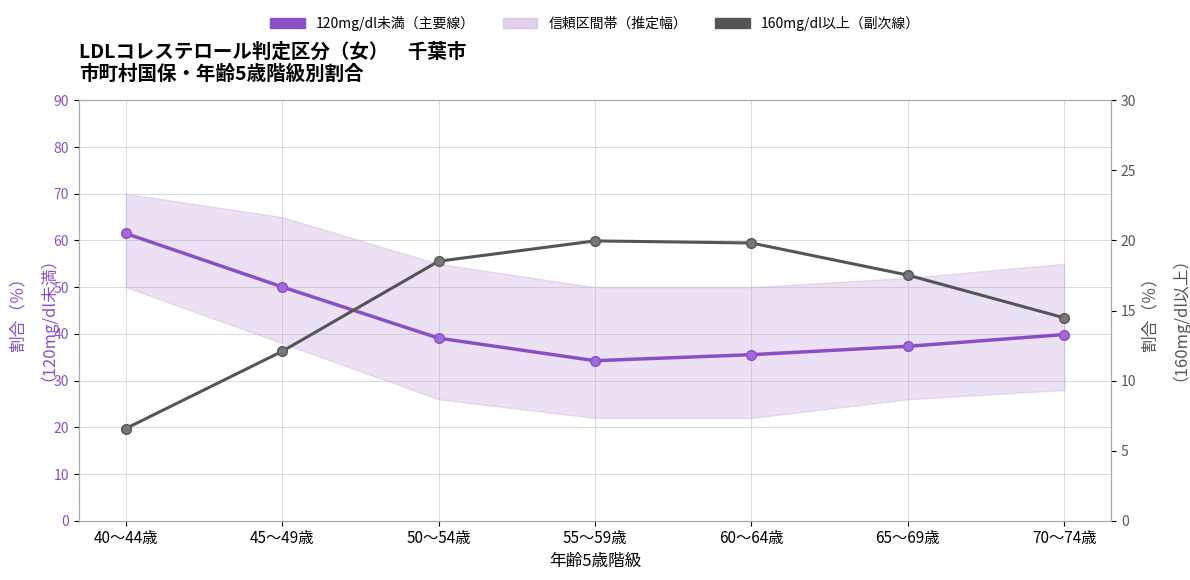

Is it true that 120mg/dl未満 equals 10.4 at 55～59歳?

False